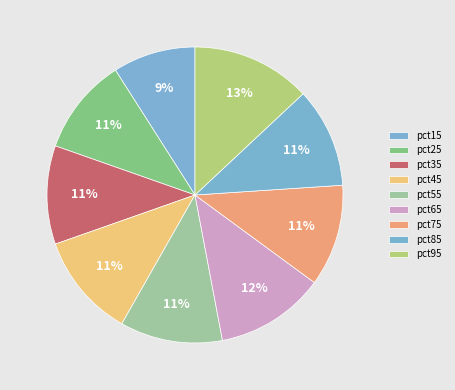

Is there a majority slice in this chart?

No